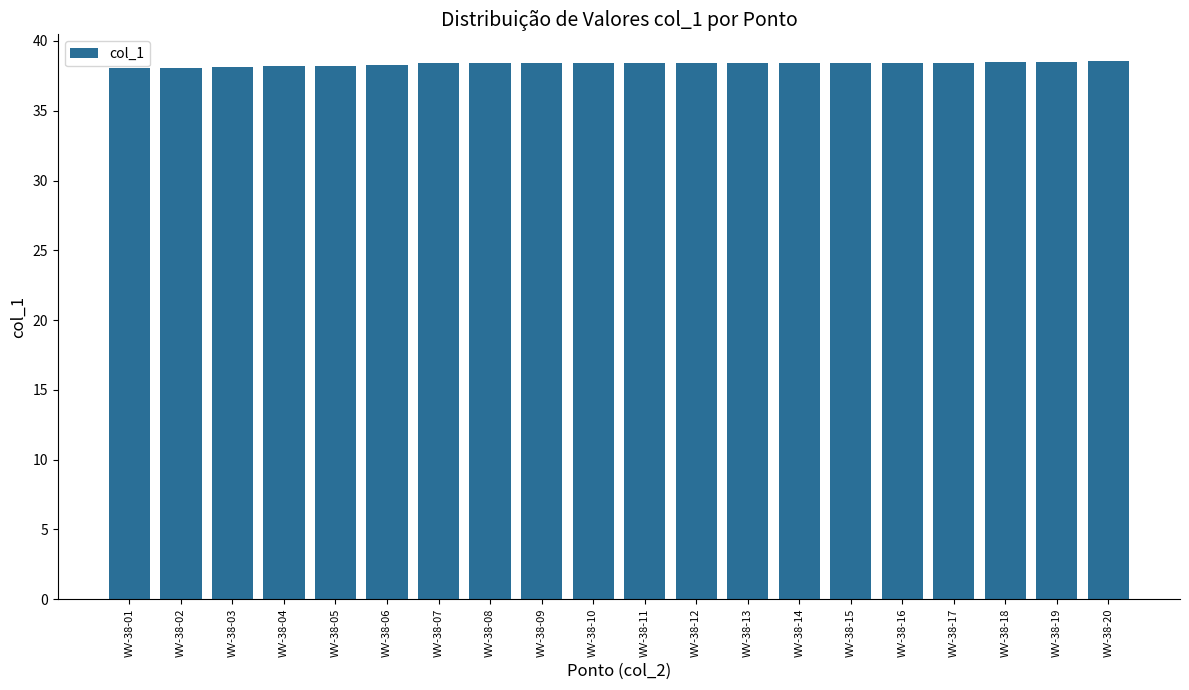

Are the bars grouped side by side (vs. stacked)?

No